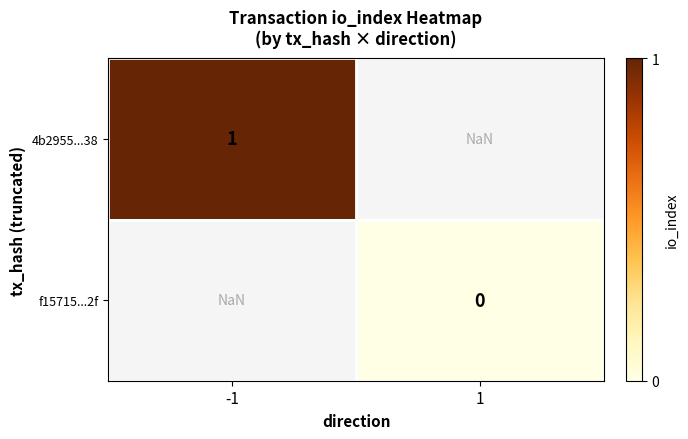

The value of 4b2955...38 at -1 is 1.0. True or false?

True